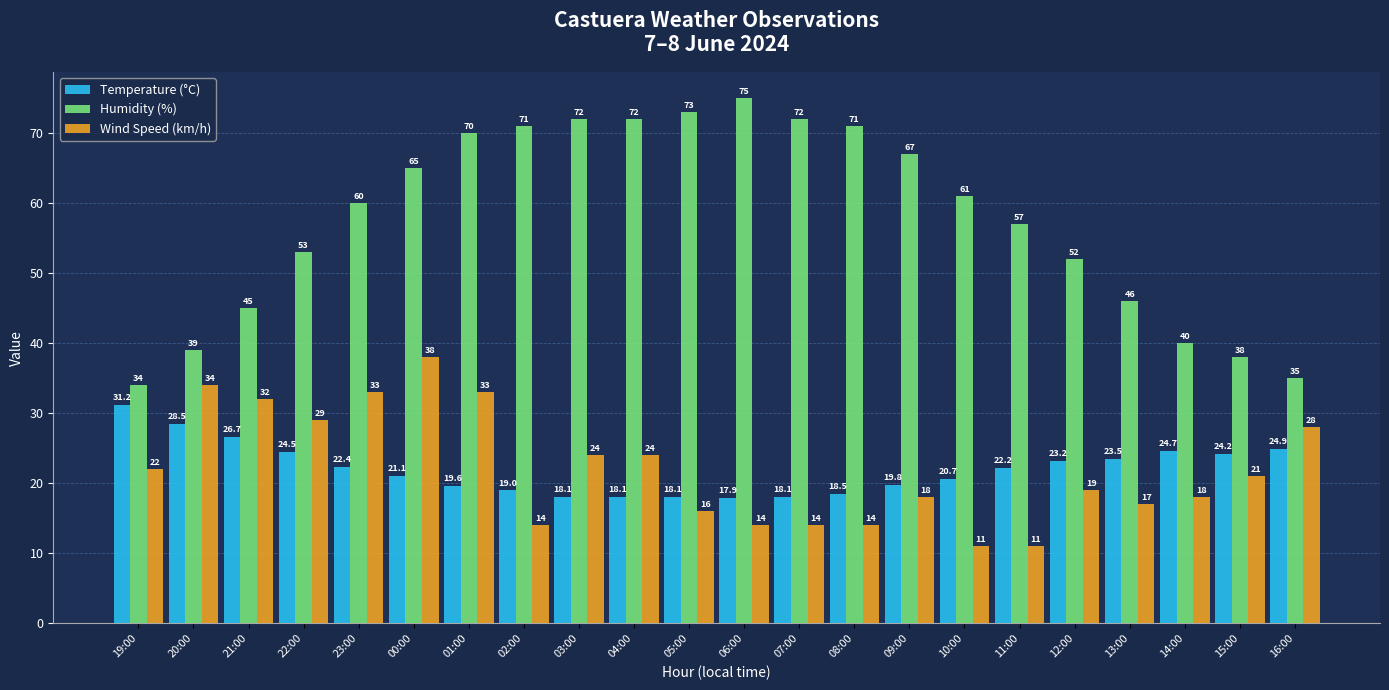

At which label is Humidity (%) closest to 54?

22:00